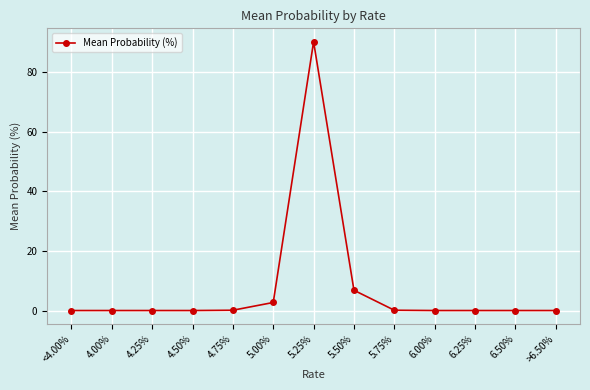

What position from the right is 6.50%?

2